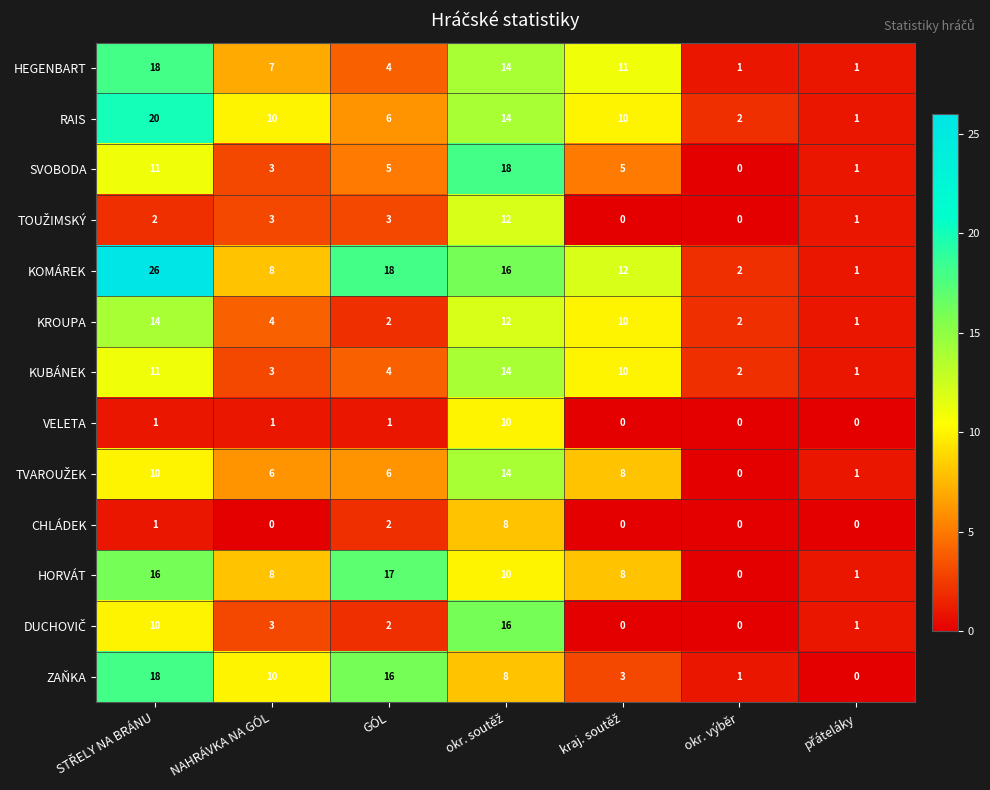

How many distinct data groups are displayed?

13